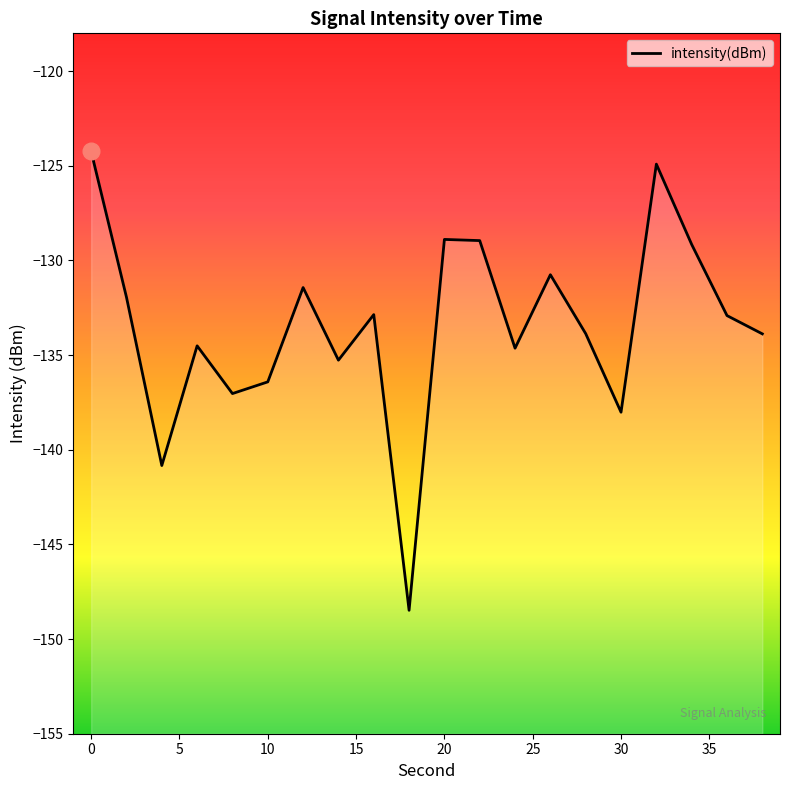

How many lines are shown in the chart?

1